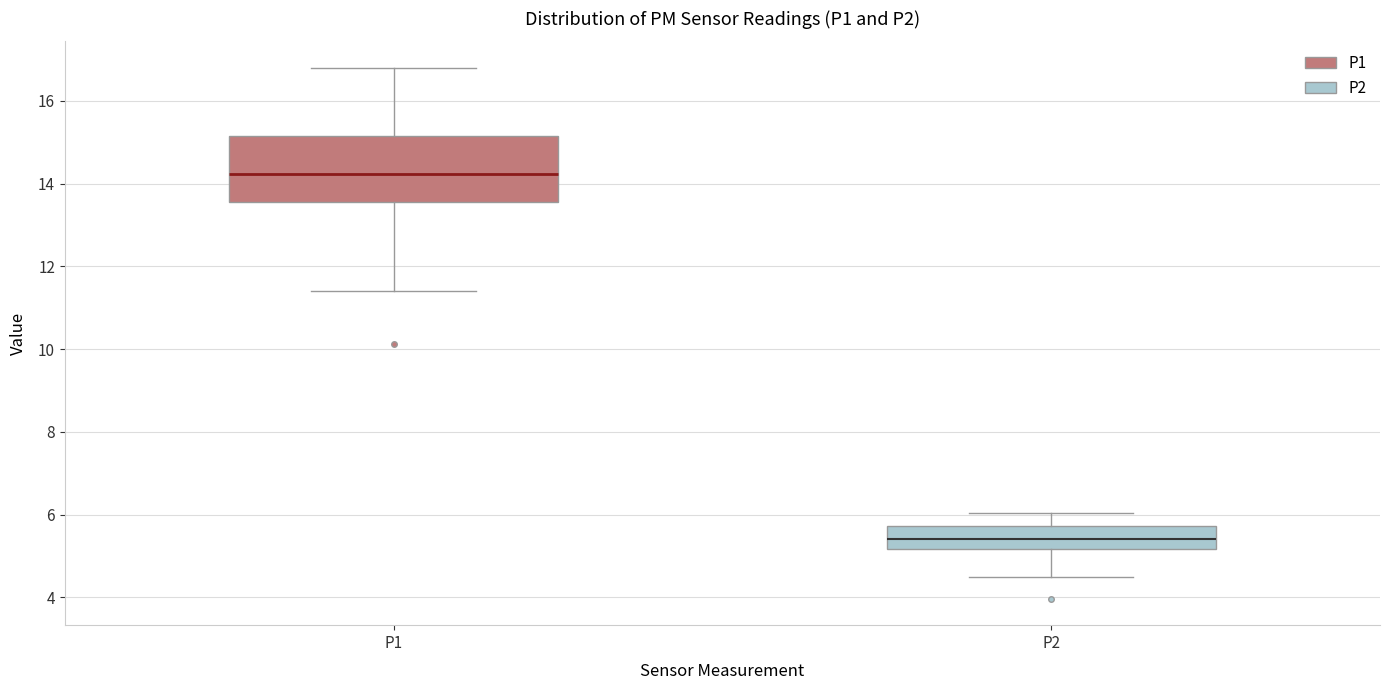

Reading left to right, read every box against the y-axis: the position of its median line, the range the box covers, and the ends of its whiskers. The values are not printed on the chart, so give them approximately, as read against the axis.

P1: median 14.2, box 13.6 to 15.2, whiskers 11.4 to 16.8
P2: median 5.4, box 5.2 to 5.8, whiskers 4.6 to 6.0